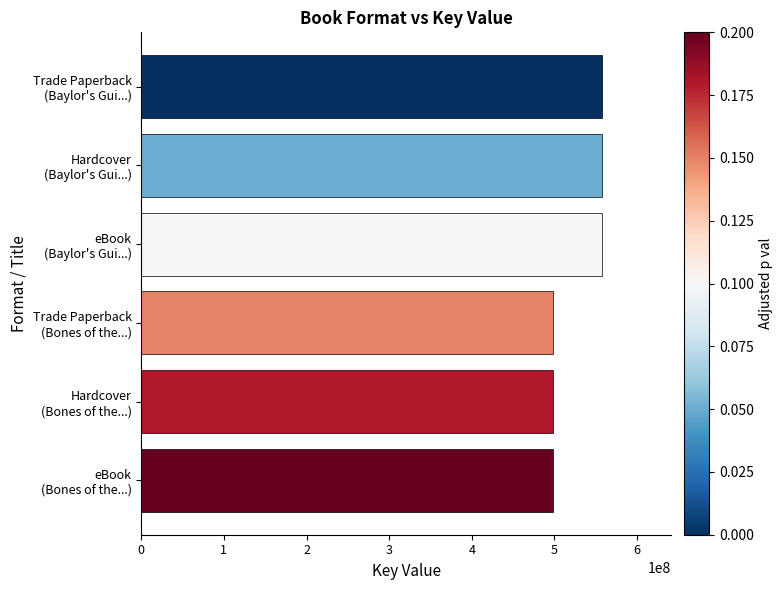

What is the average value?

528287446